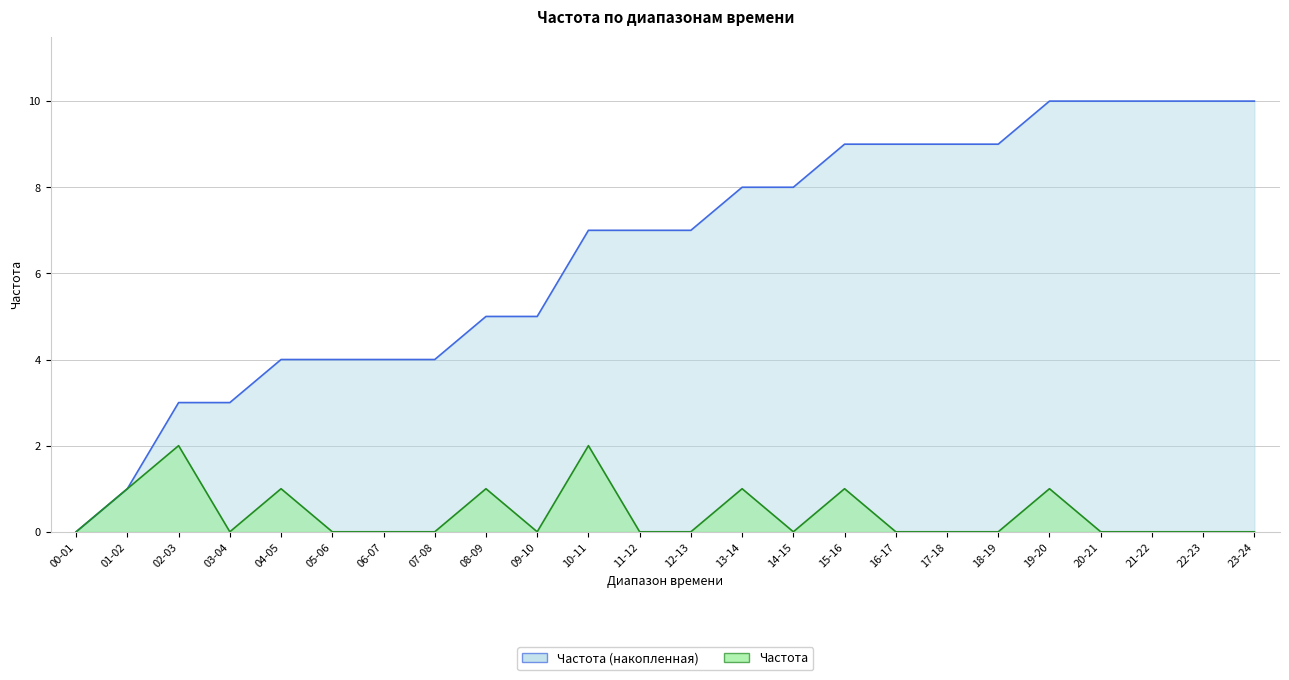

The chart shows a value of 0 at 12-13. True or false?

True